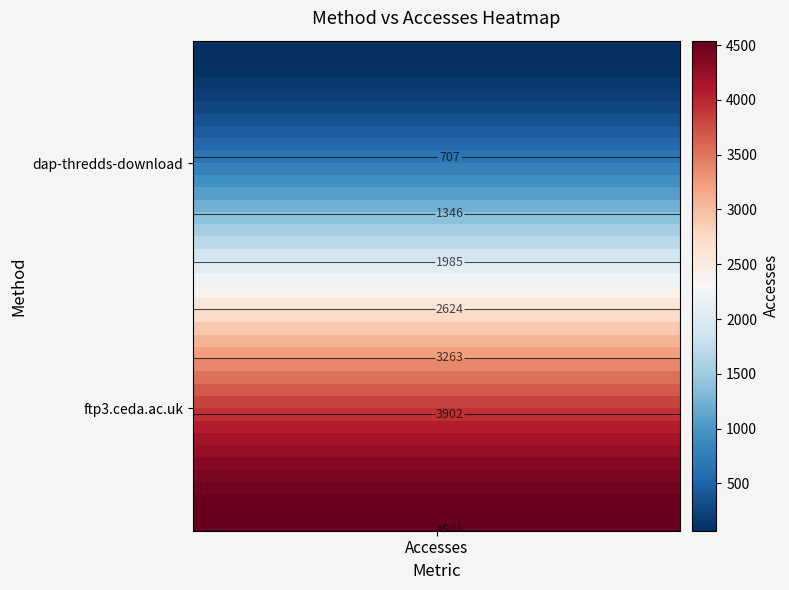

How many distinct data groups are displayed?

40